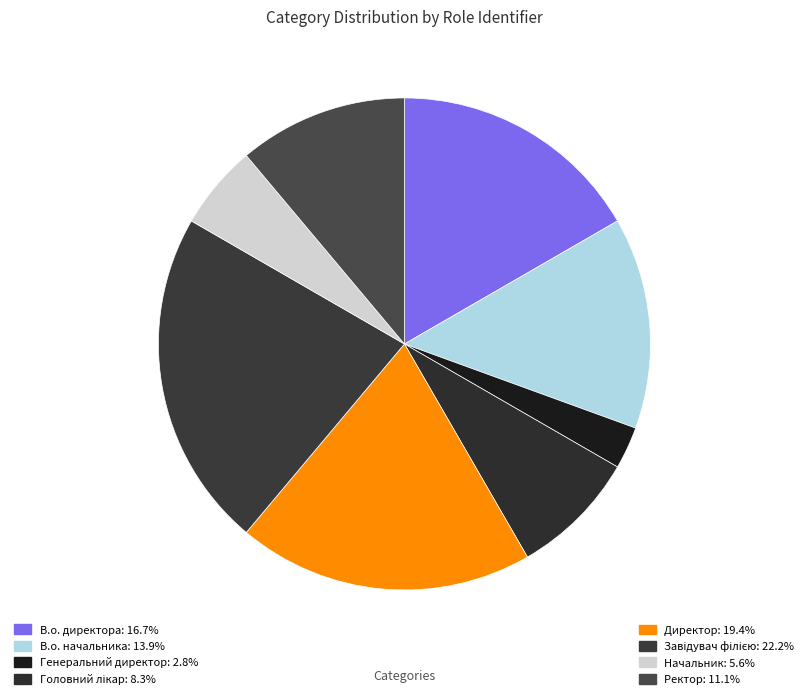

How many segments does this pie chart have?

8